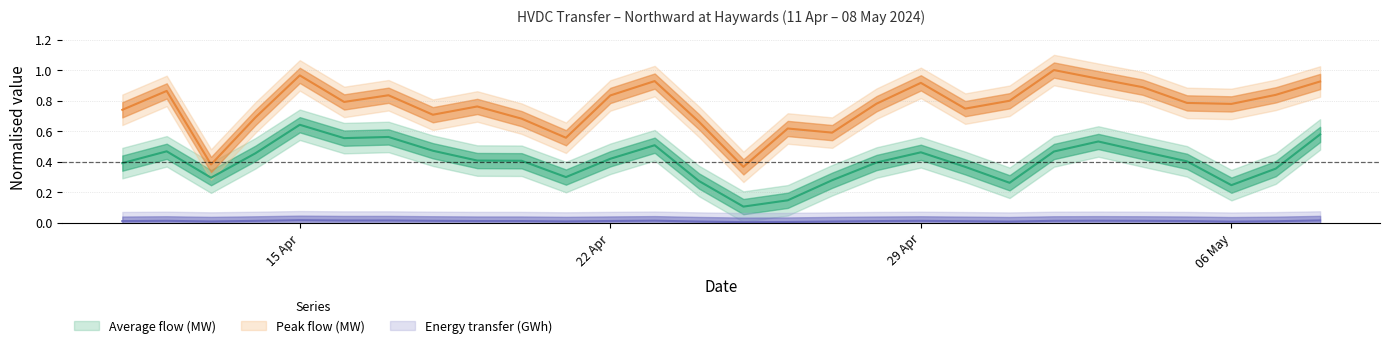

At which category does the chart reach its minimum across all series?

25/04/2024